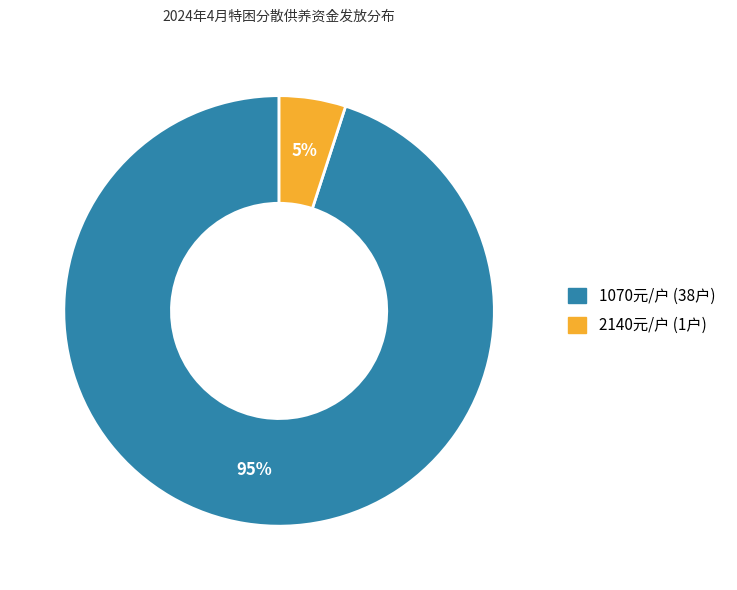

Is there any slice that represents more than half of the pie?

Yes